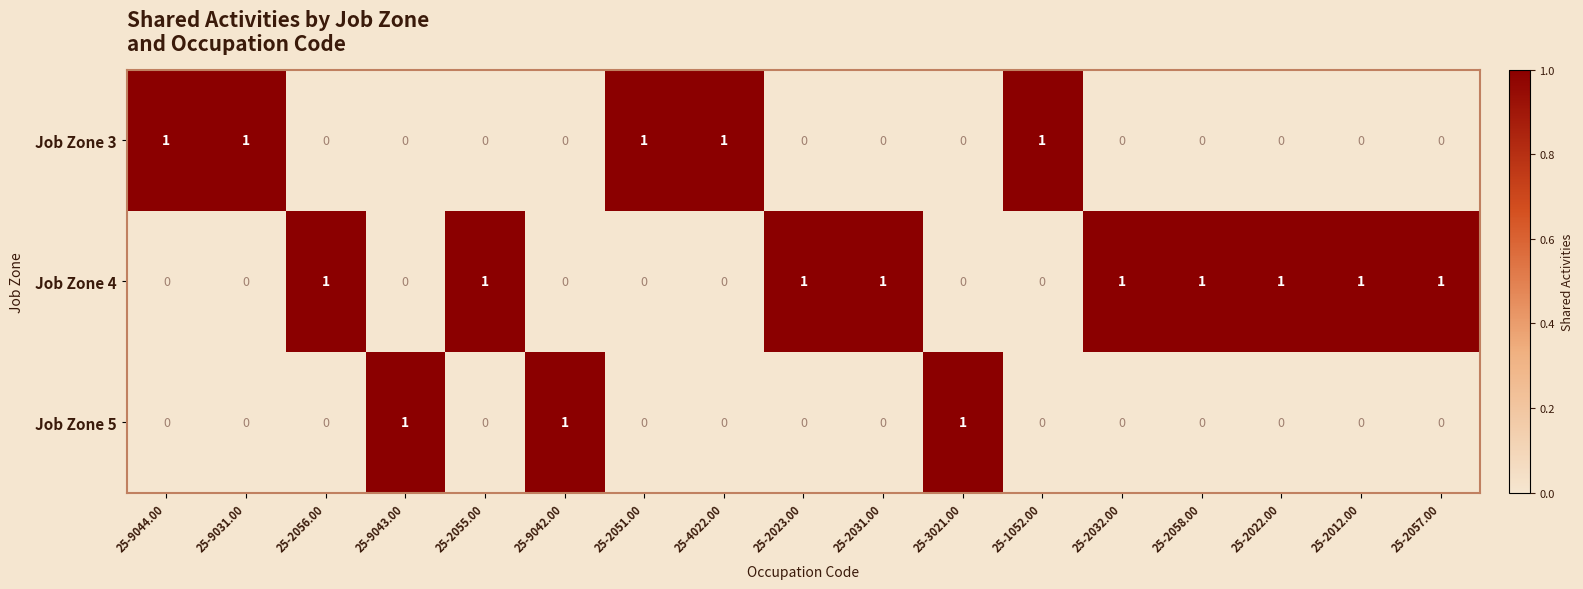

List the series in order of their overall mean, lowest first.

Job Zone 5, Job Zone 3, Job Zone 4